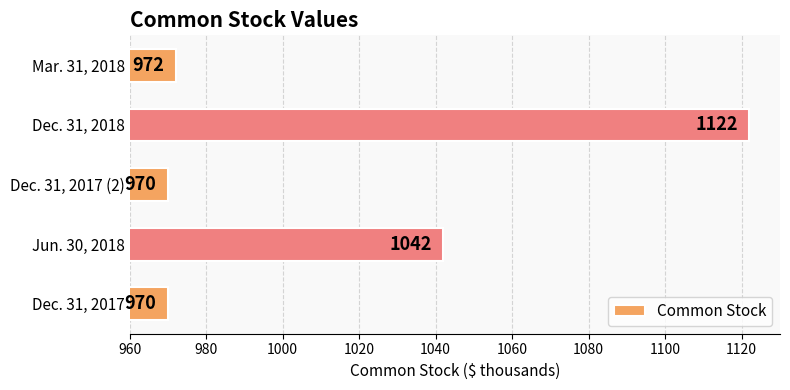

Between Dec. 31, 2018 and Mar. 31, 2018, which is larger?

Dec. 31, 2018